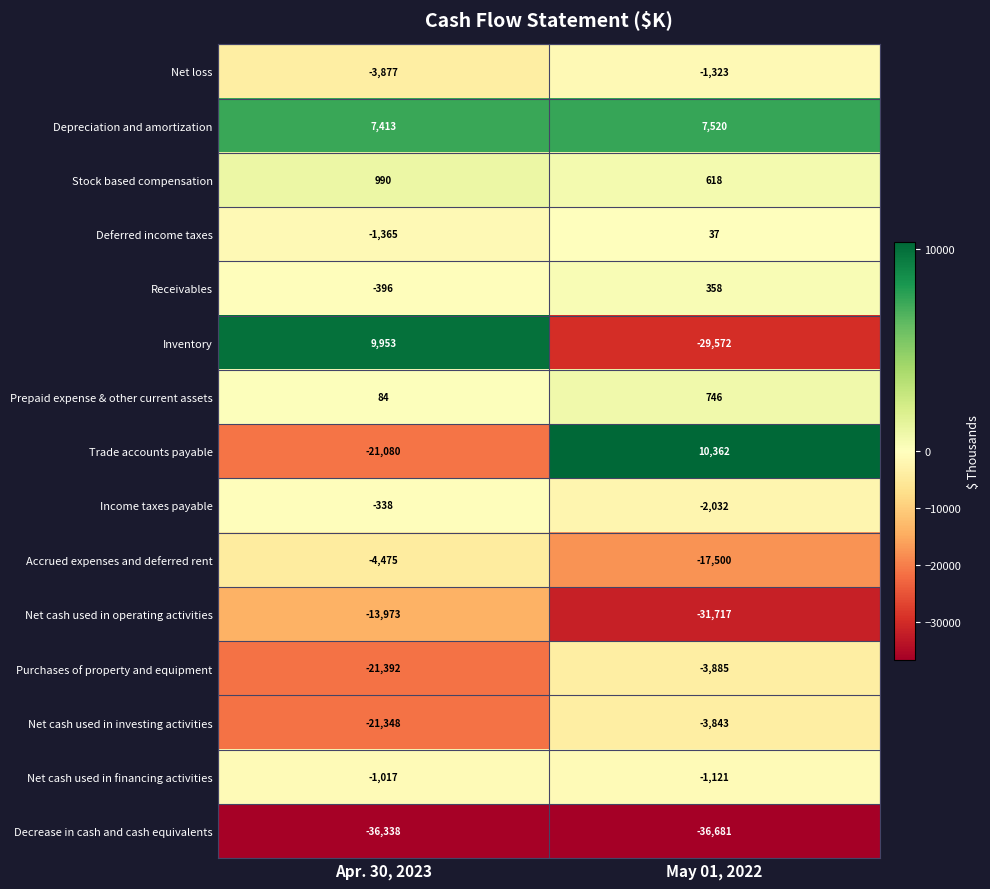

What value does the Purchases of property and equipment series have at Apr. 30, 2023, to the nearest 10?

-21390